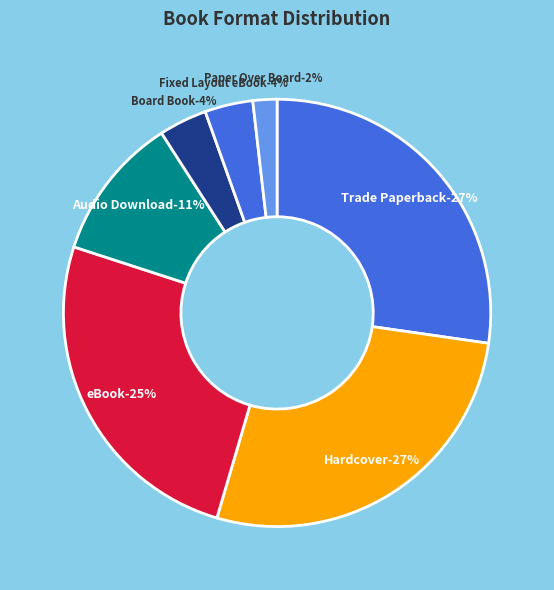

To the nearest percent, what is the combined percentage of Fixed Layout eBook and Audio Download?

15%